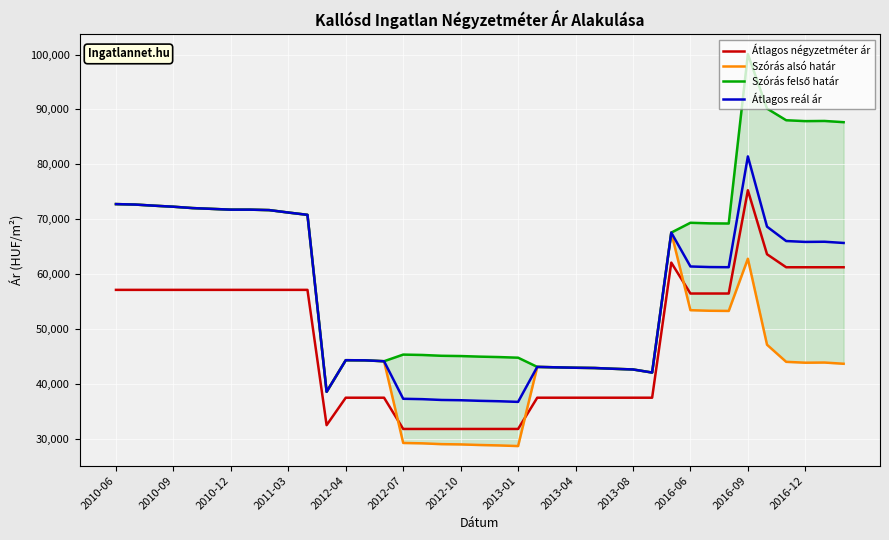

Which category has the highest value in the Szórás alsó határ series?

2010-06